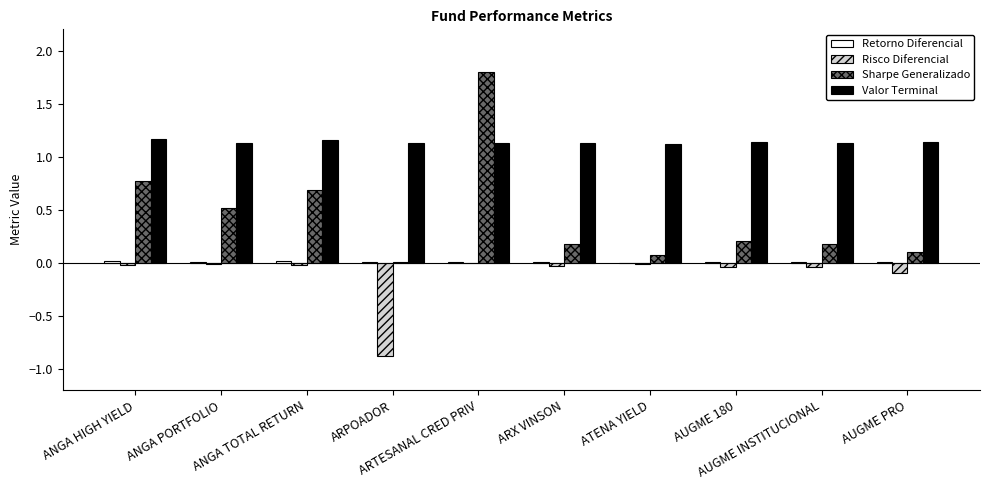

What is the greatest value displayed?

1.8